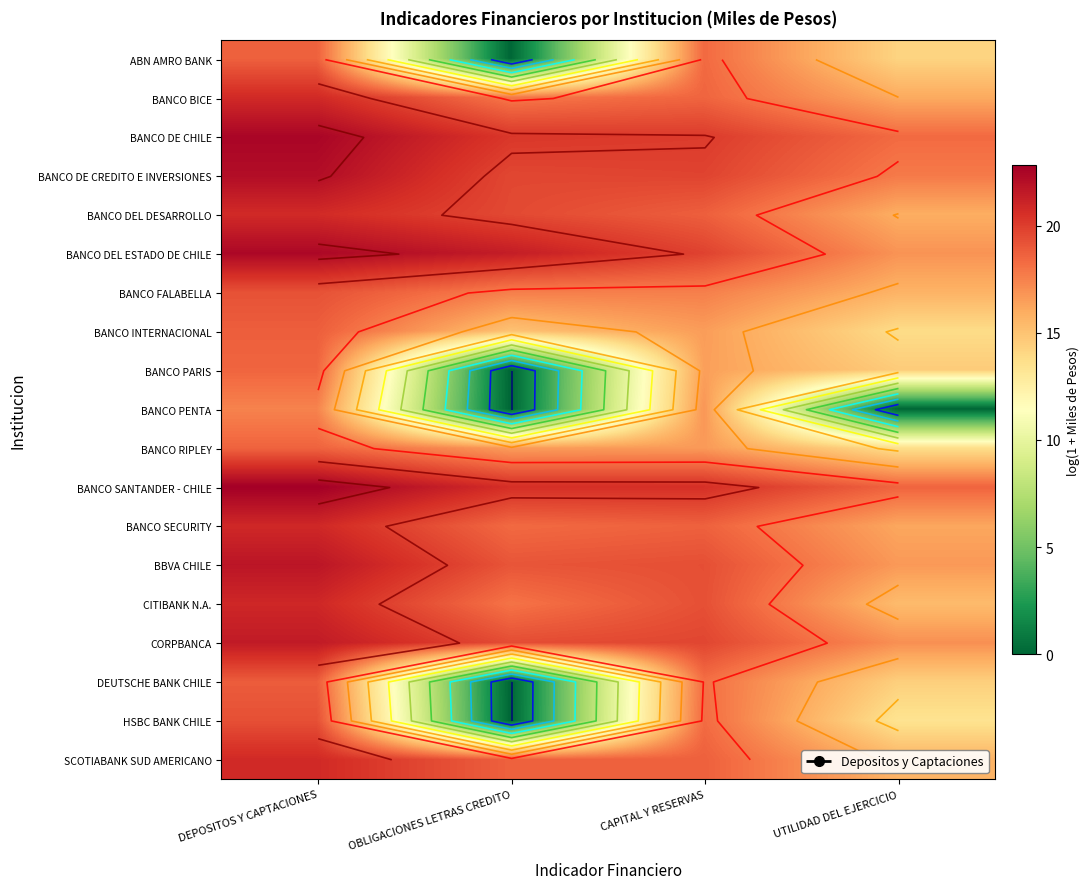

What is the approximate value of CORPBANCA at UTILIDAD DEL EJERCICIO?

17.0